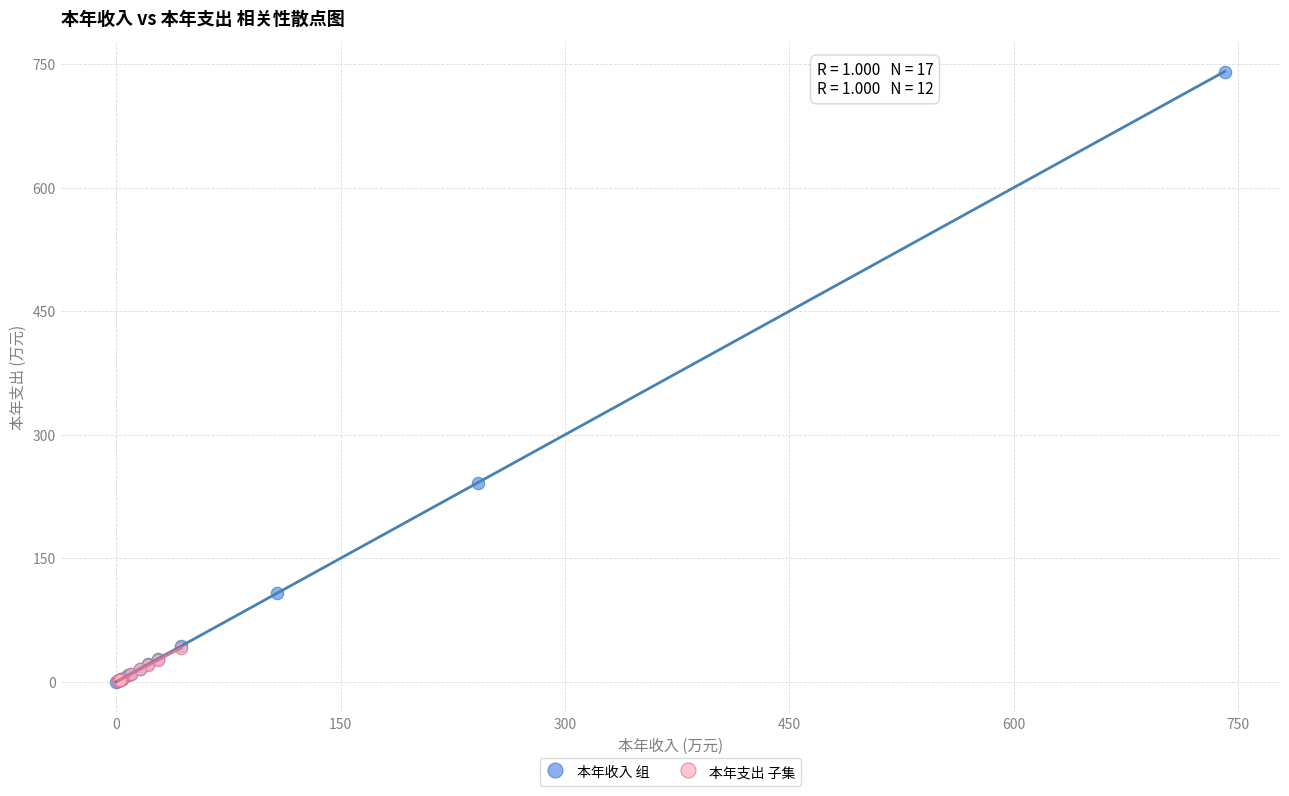

Which series has the largest Y range (max minus min)?

本年收入 组